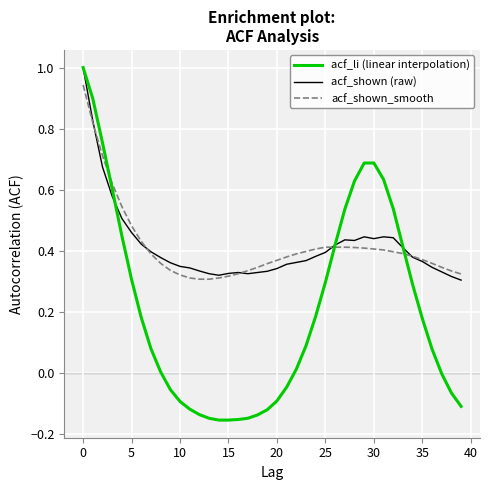

Which series has the widest spread of values?

acf_li (linear interpolation)